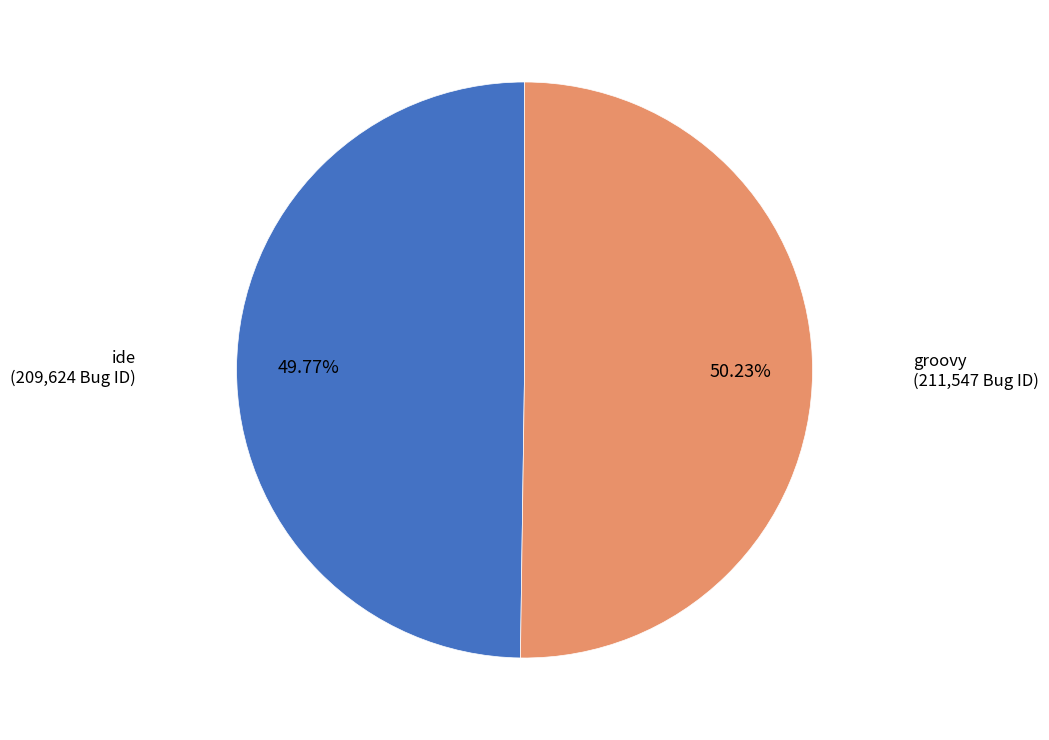

Is there a majority slice in this chart?

Yes